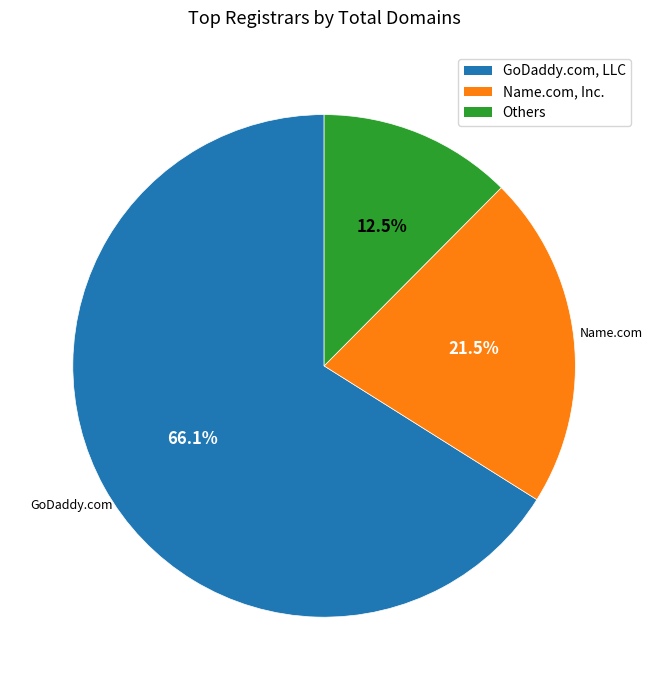

Does any single category account for the majority?

Yes